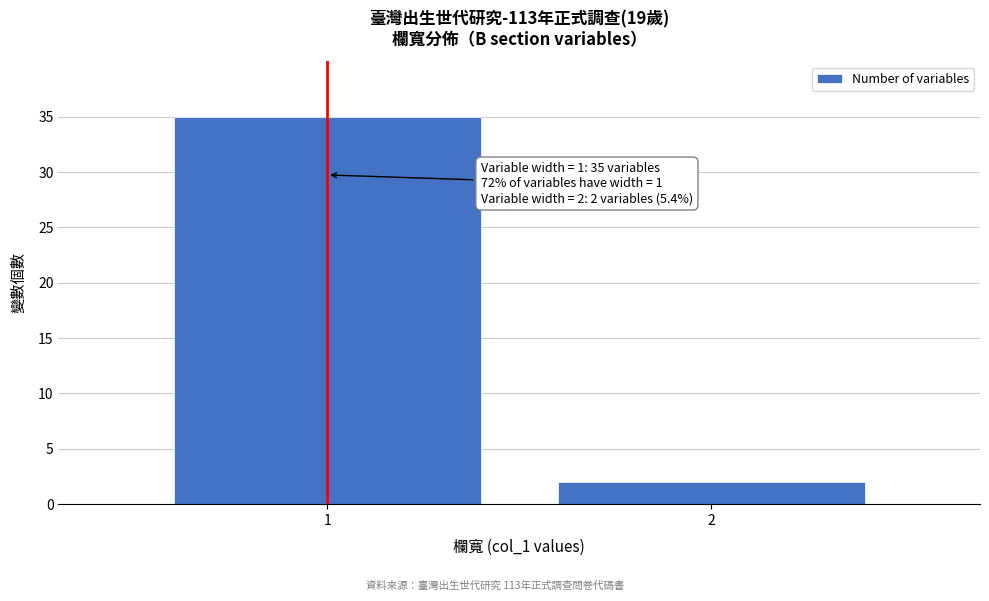

Reading left to right, what are all the values shown in this chart?

35	2